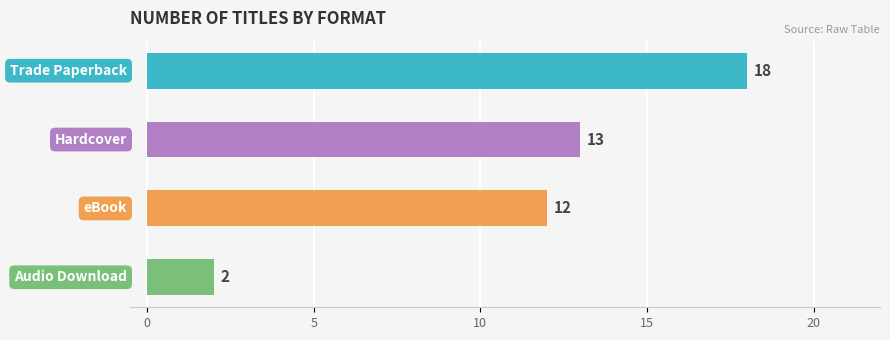

What is the label of the 1st bar from the right?

Audio Download